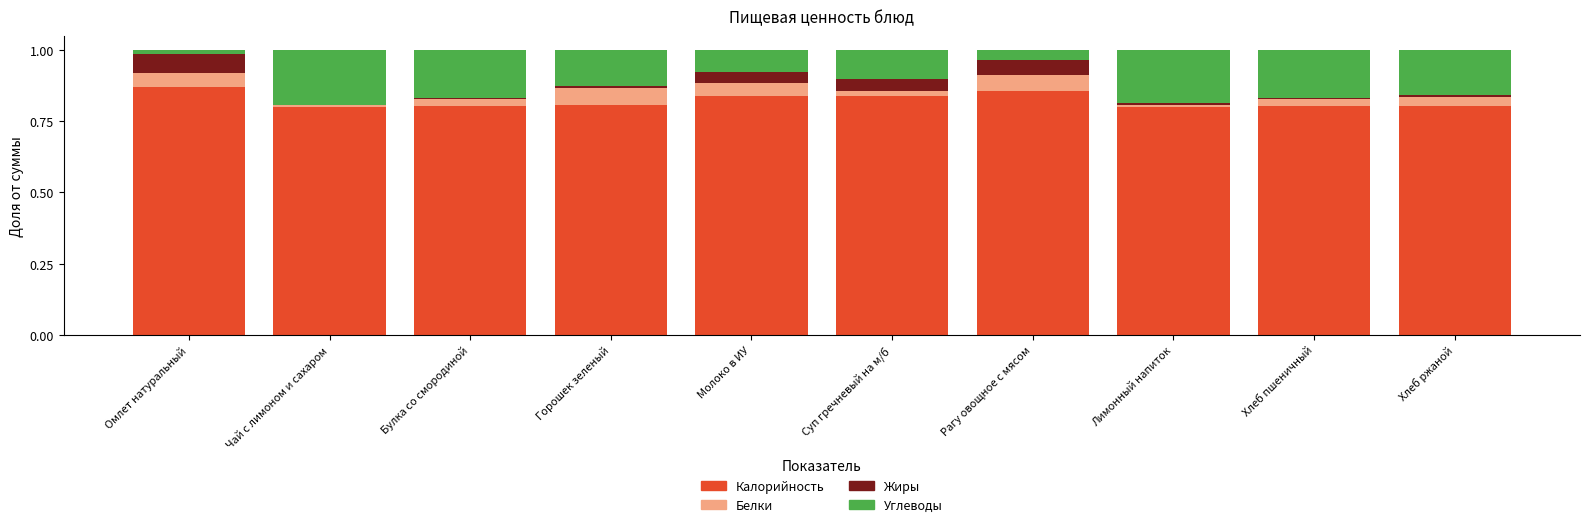

The Калорийность series shows 0.8 at Суп гречневый на м/б. True or false?

True